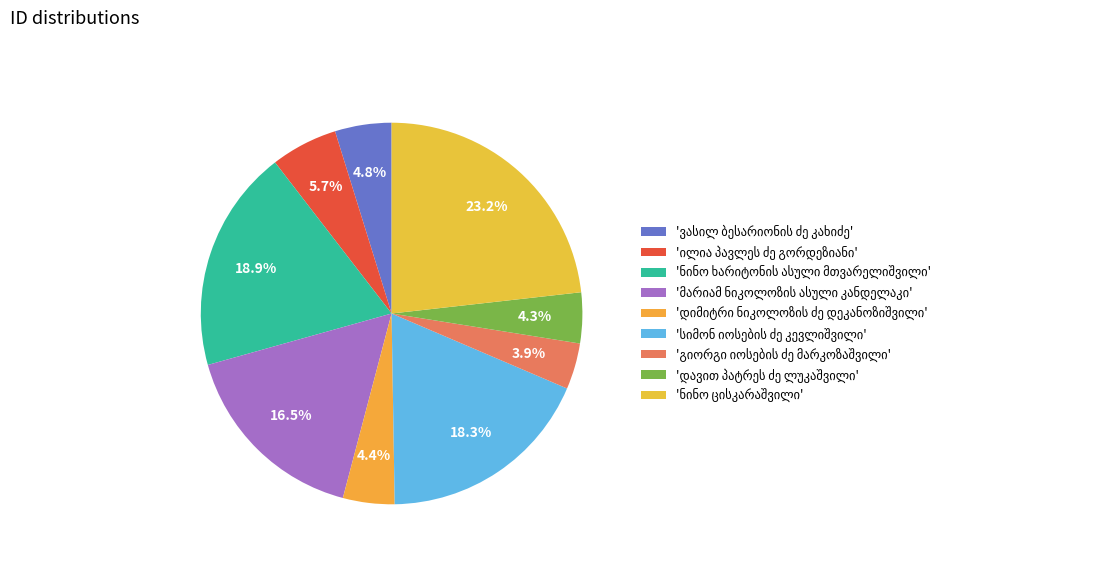

What is the smallest slice in the pie chart?

გიორგი იოსების ძე მარკოზაშვილი